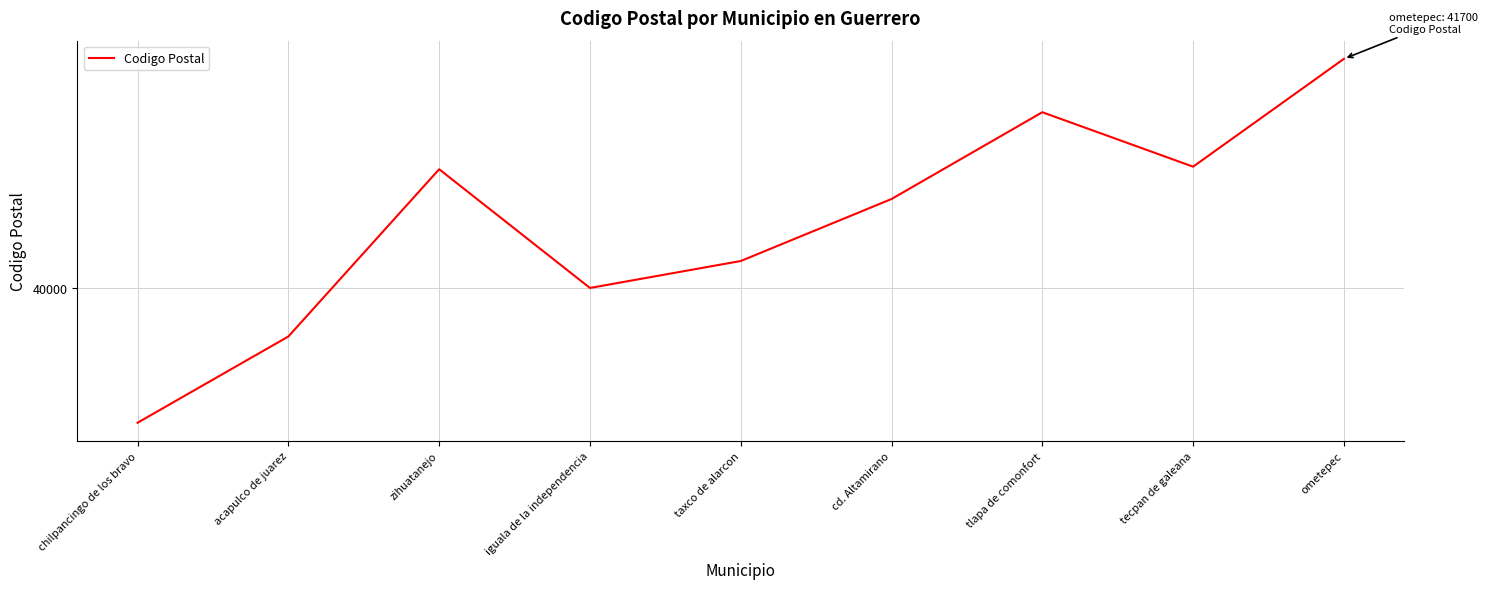

List the labels in order of value, smallest first.

chilpancingo de los bravo, acapulco de juarez, iguala de la independencia, taxco de alarcon, cd. Altamirano, zihuatanejo, tecpan de galeana, tlapa de comonfort, ometepec